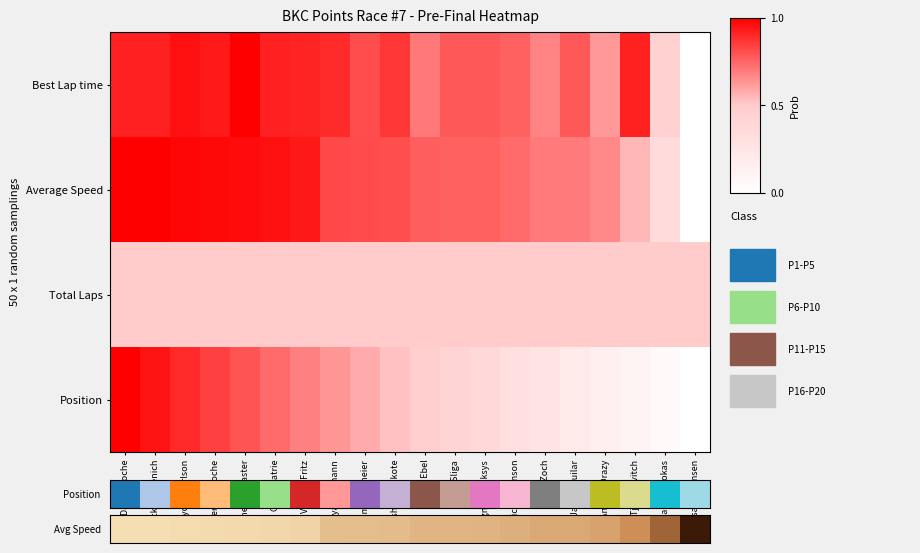

Rank the series at Caleb Patrie from lowest to highest value.

Total Laps, Position, Best Lap time, Average Speed